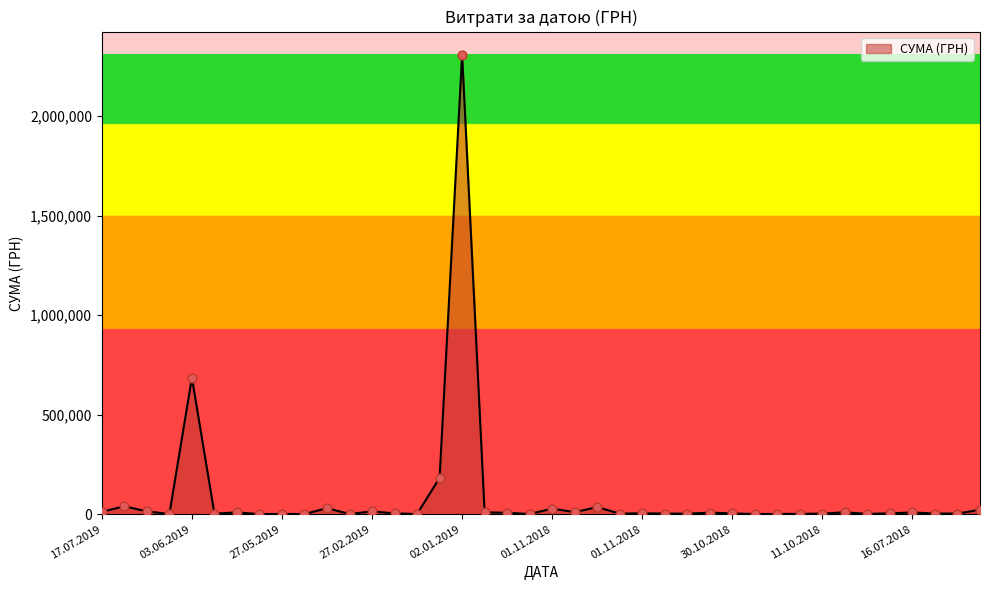

What is the difference between the maximum and minimum values?

2309614.0